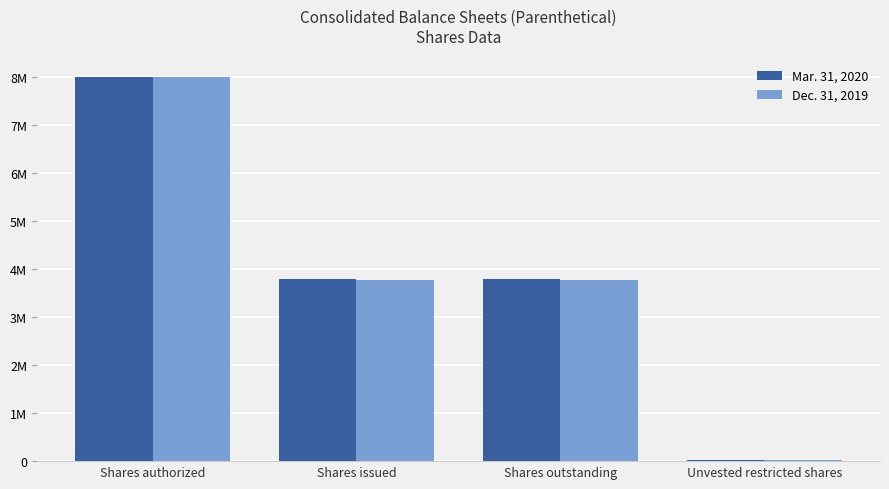

Rank the series by their average value, from highest to lowest.

Mar. 31, 2020, Dec. 31, 2019